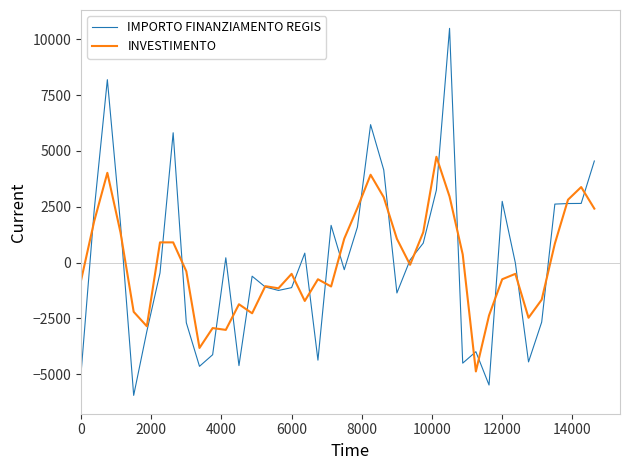

List the series in order of their peak value, lowest first.

INVESTIMENTO, IMPORTO FINANZIAMENTO REGIS